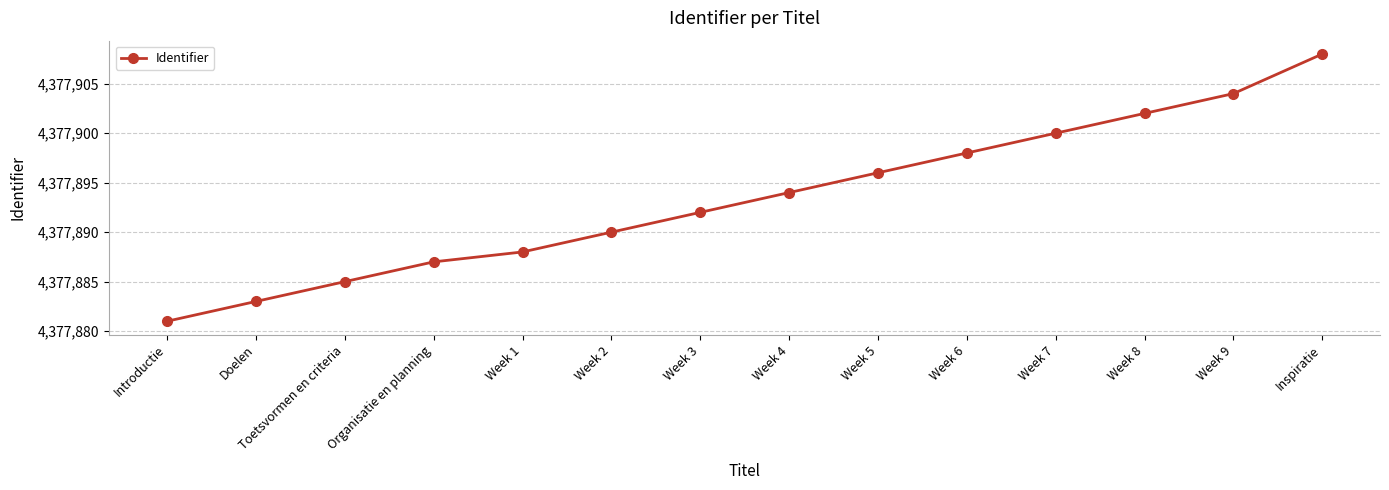

What is the change in value from Toetsvormen en criteria to Week 7?

+15